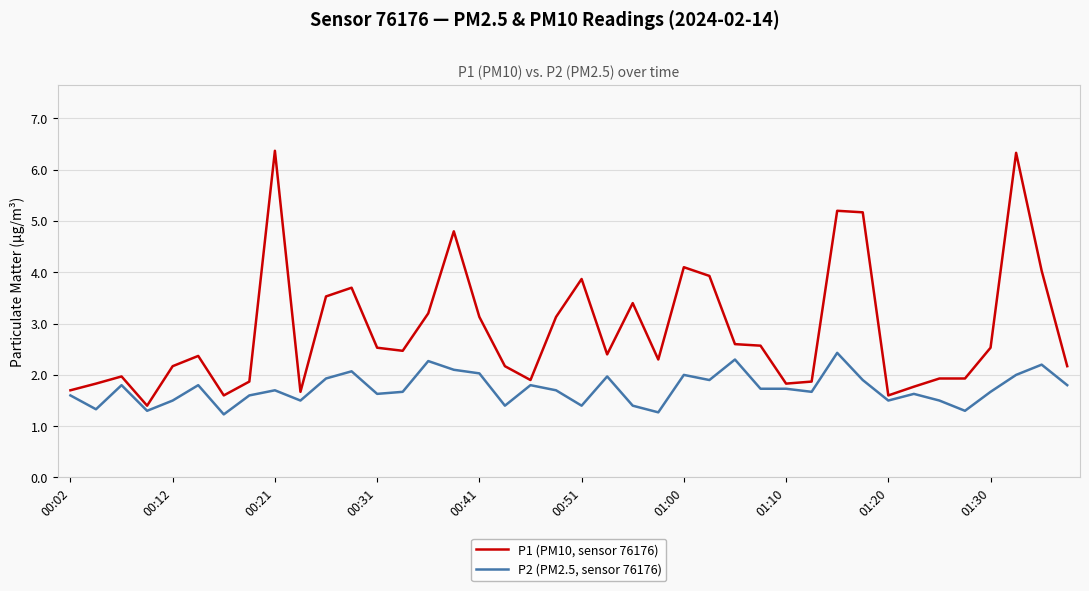

True or false: P2 (PM2.5, sensor 76176) and P1 (PM10, sensor 76176) intersect in this chart.

False